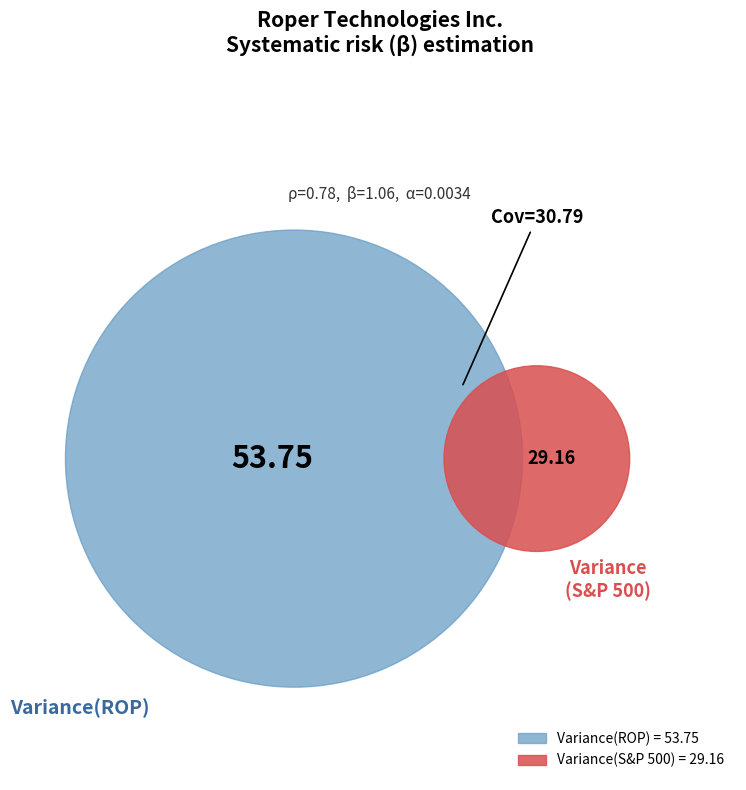

Which slice is the largest?

Variance(ROP)